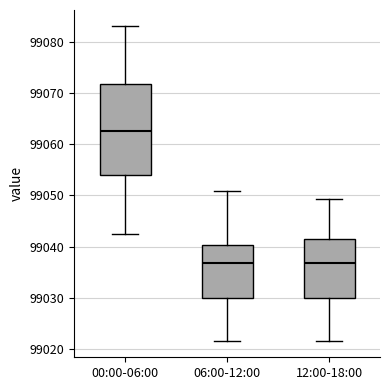

Reading left to right, read every box against the y-axis: the position of its median line, the range the box covers, and the ends of its whiskers. The values are not printed on the chart, so give them approximately, as read against the axis.

00:00-06:00: median 99063, box 99054 to 99072, whiskers 99042 to 99083
06:00-12:00: median 99037, box 99030 to 99040, whiskers 99021 to 99051
12:00-18:00: median 99037, box 99030 to 99041, whiskers 99021 to 99049